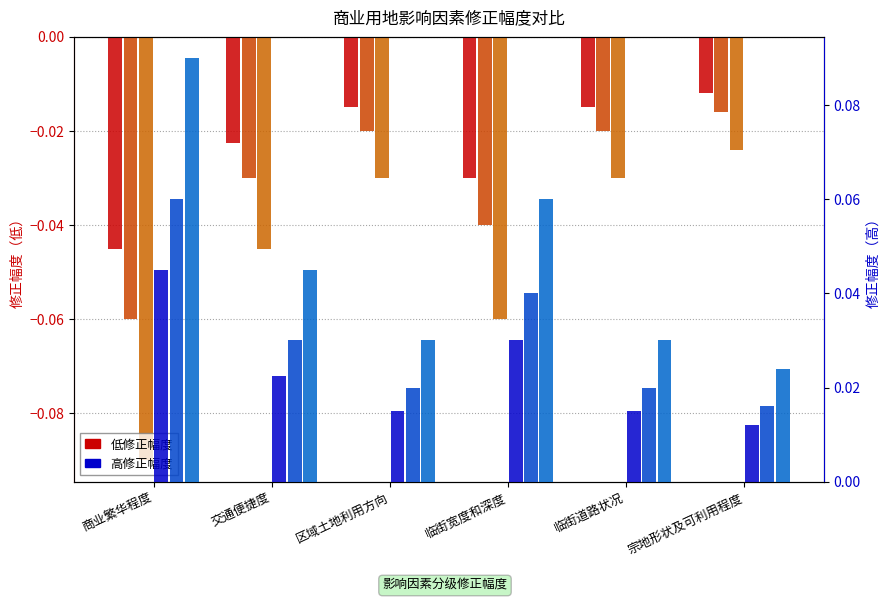

Is it true that 十级高 equals 0.0 at 区域土地利用方向?

False